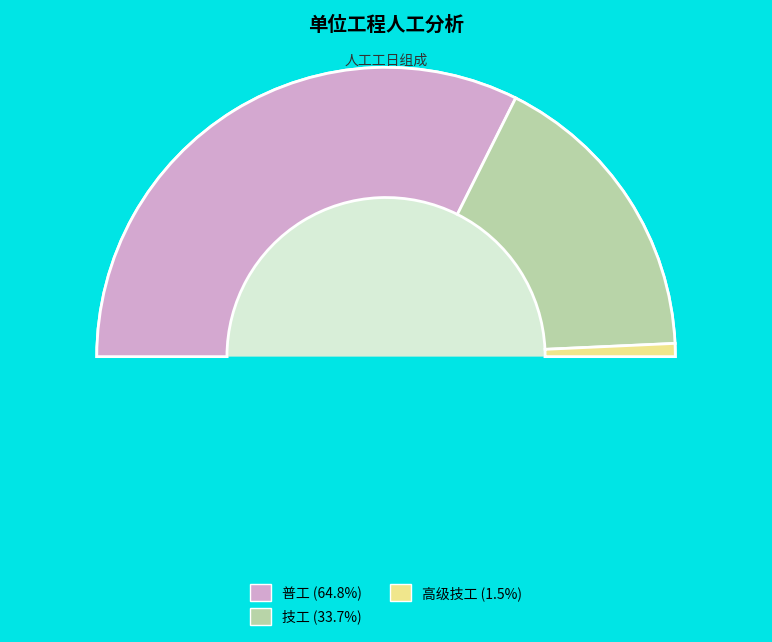

To the nearest percent, what is the difference between the 技工 and 高级技工 slice percentages?

32%